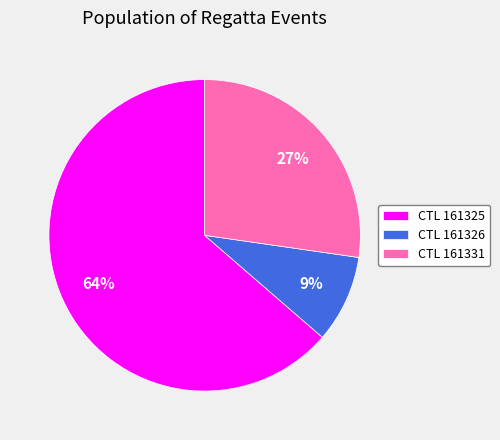

Is it true that CTL 161326 is 3% of the pie?

False